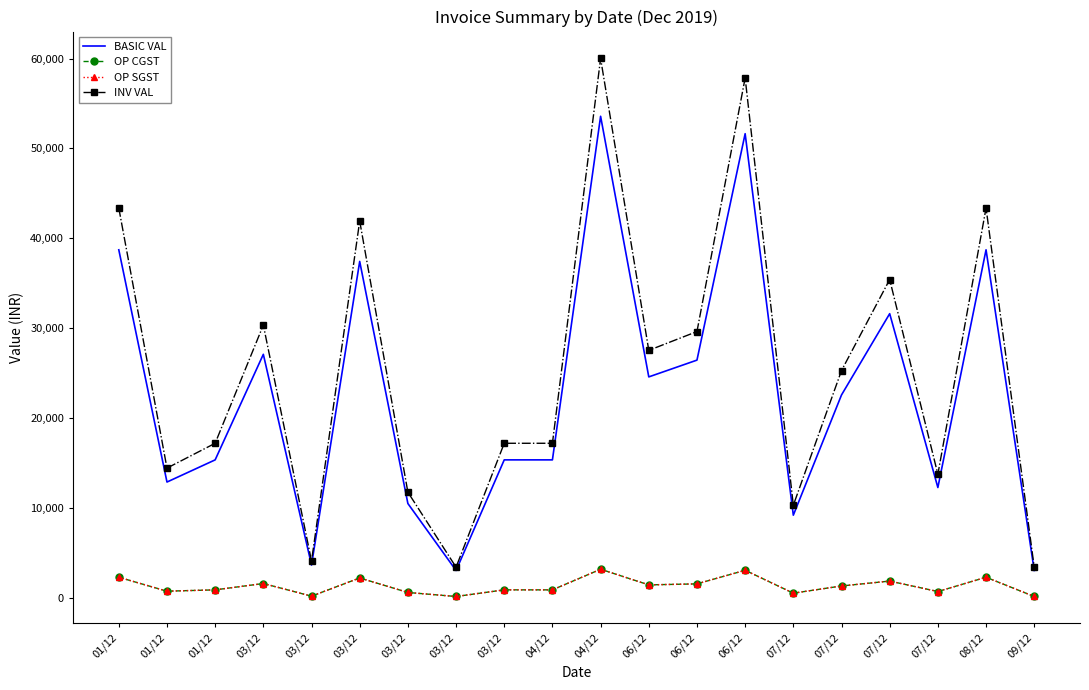

Reading right to left, transcribe all the data shown in this chart.

BASIC VAL: 3075.0	38730.0	12300.0	31629.5	22592.5	9225.0	51640.0	26465.5	24600.0	53576.5	15375.0	15375.0	3075.0	10521.6	37439.0	3679.3	27111.0	15375.0	12910.0	38730.0
OP CGST: 184.5	2323.8	738.0	1897.8	1355.5	553.5	3098.4	1587.9	1476.0	3214.6	922.5	922.5	184.5	631.3	2246.3	220.8	1626.7	922.5	774.6	2323.8
OP SGST: 184.5	2323.8	738.0	1897.8	1355.5	553.5	3098.4	1587.9	1476.0	3214.6	922.5	922.5	184.5	631.3	2246.3	220.8	1626.7	922.5	774.6	2323.8
INV VAL: 3444.0	43377.6	13776.0	35425.0	25303.6	10332.0	57836.8	29641.4	27552.0	60005.7	17220.0	17220.0	3444.0	11784.2	41931.7	4120.9	30364.3	17220.0	14459.2	43377.6